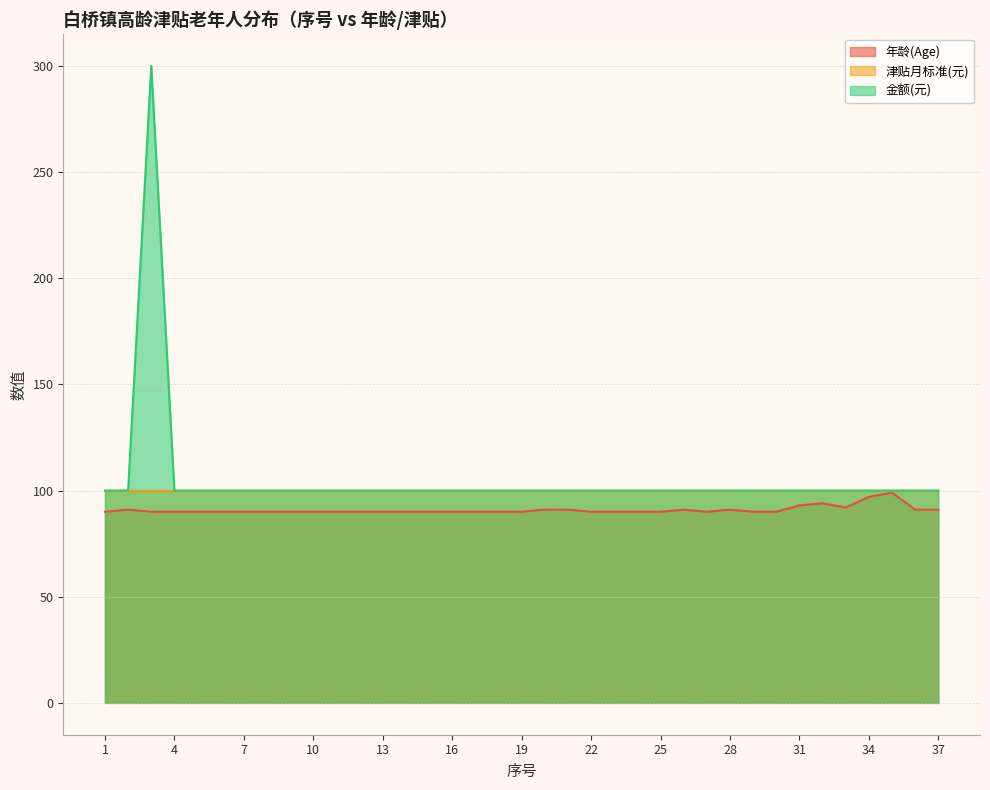

True or false: 年龄(Age) and 金额(元) cross at least once.

False